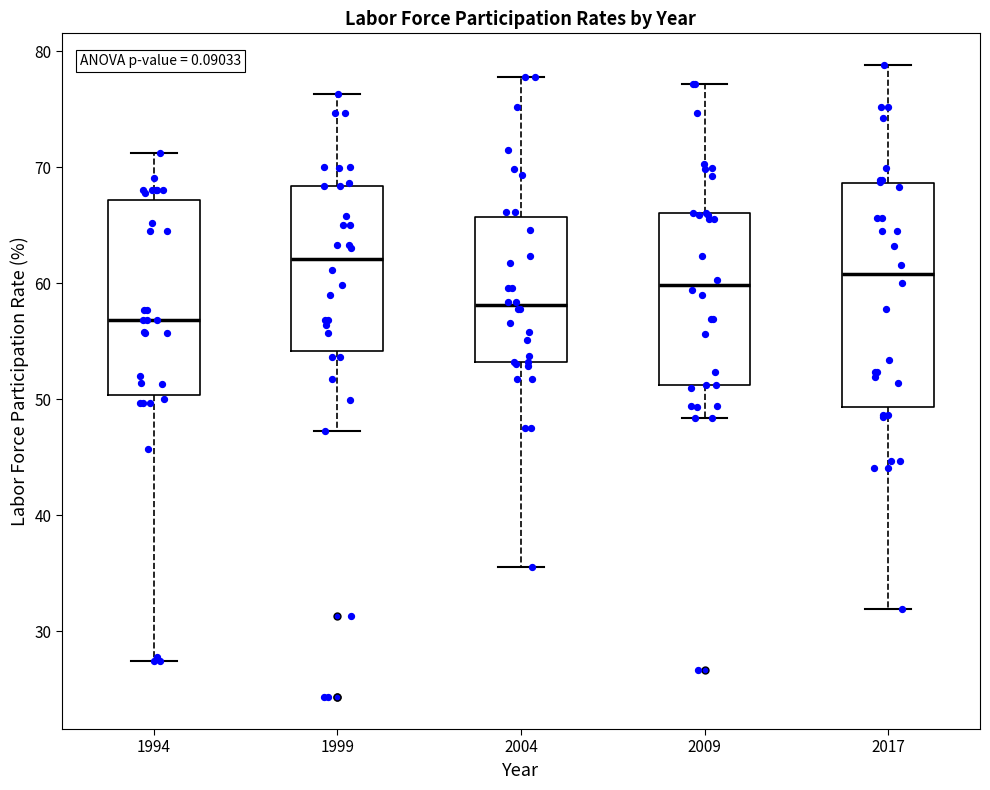

Which box has the lowest median line?

1994